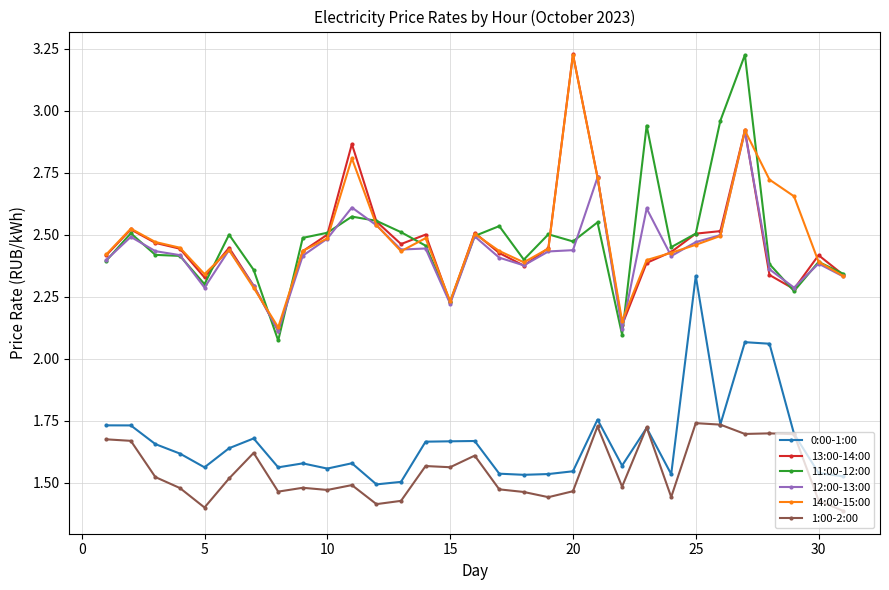

True or false: 12:00-13:00 has more than 0 interior local peaks.

True